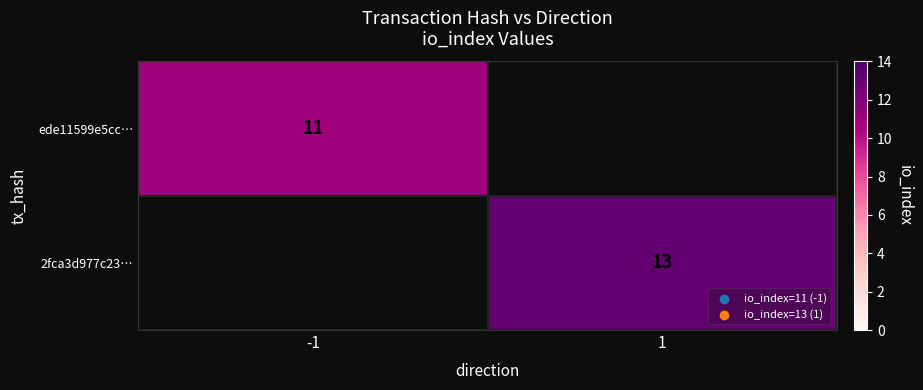

The value of 2fca3d977c23… at 1 is 22. True or false?

False